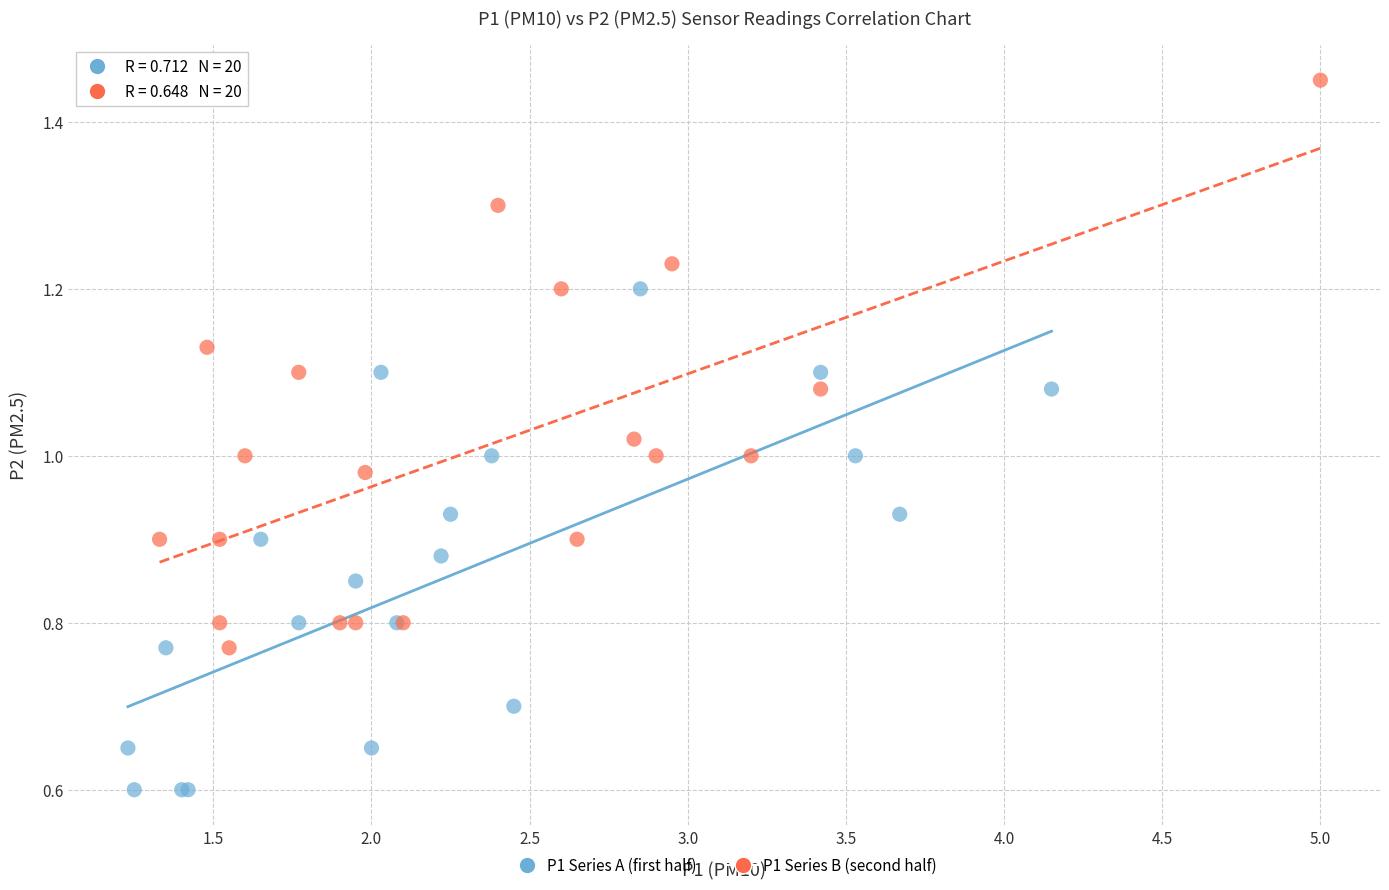

Which series contains the highest Y value?

P1 Series B (second half)